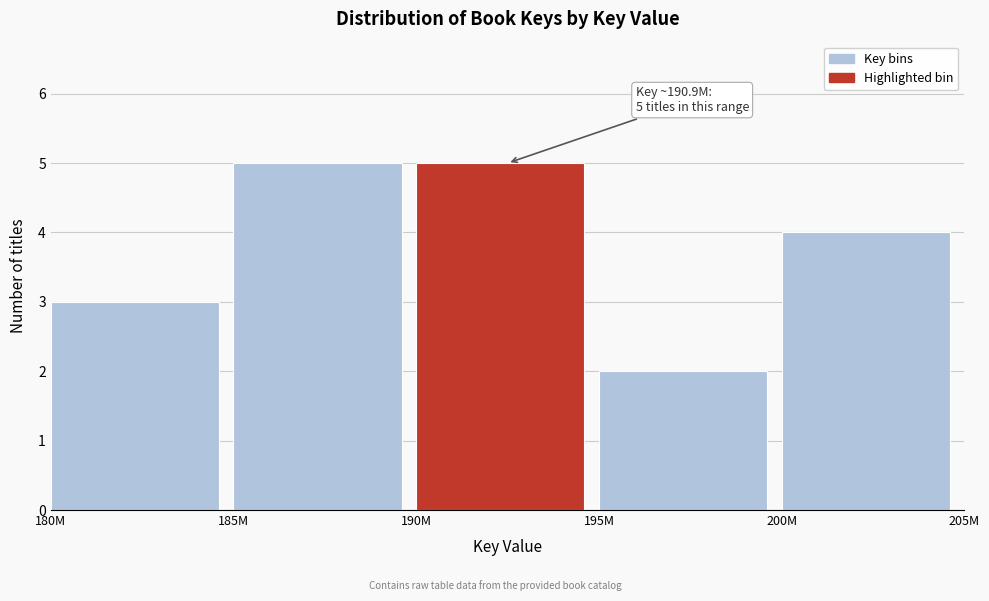

Reading right to left, extract all data points from this chart.

4	2	5	5	3